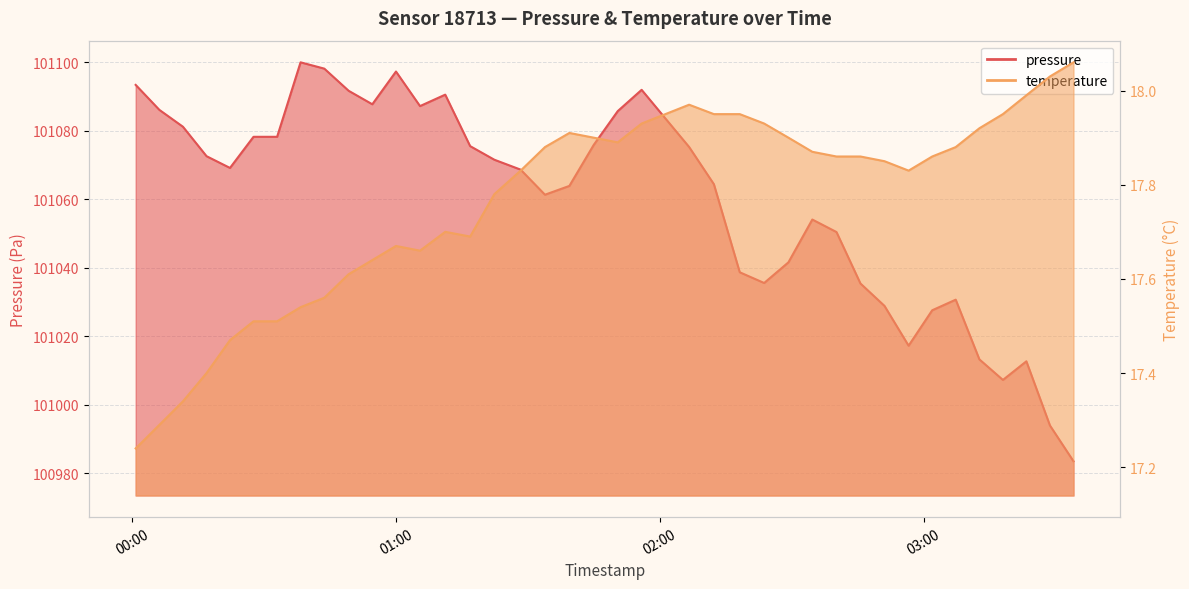

What is the label of the 3rd point from the right?

2022-10-28T03:23:22